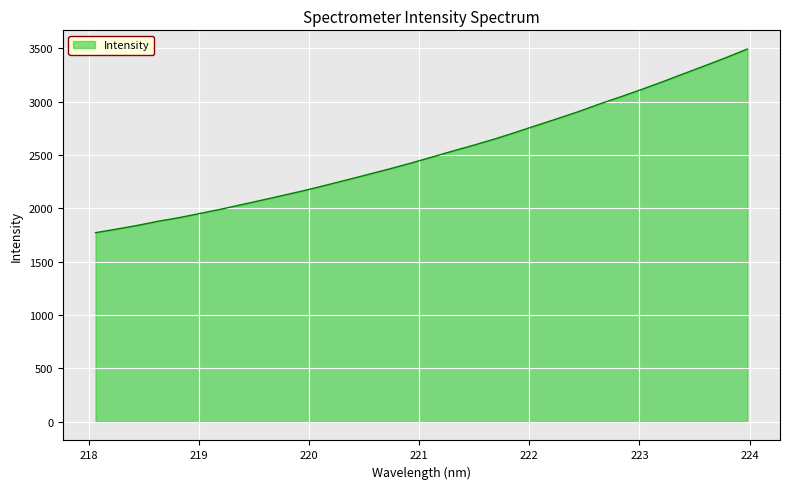

What is the greatest value displayed?

3495.5